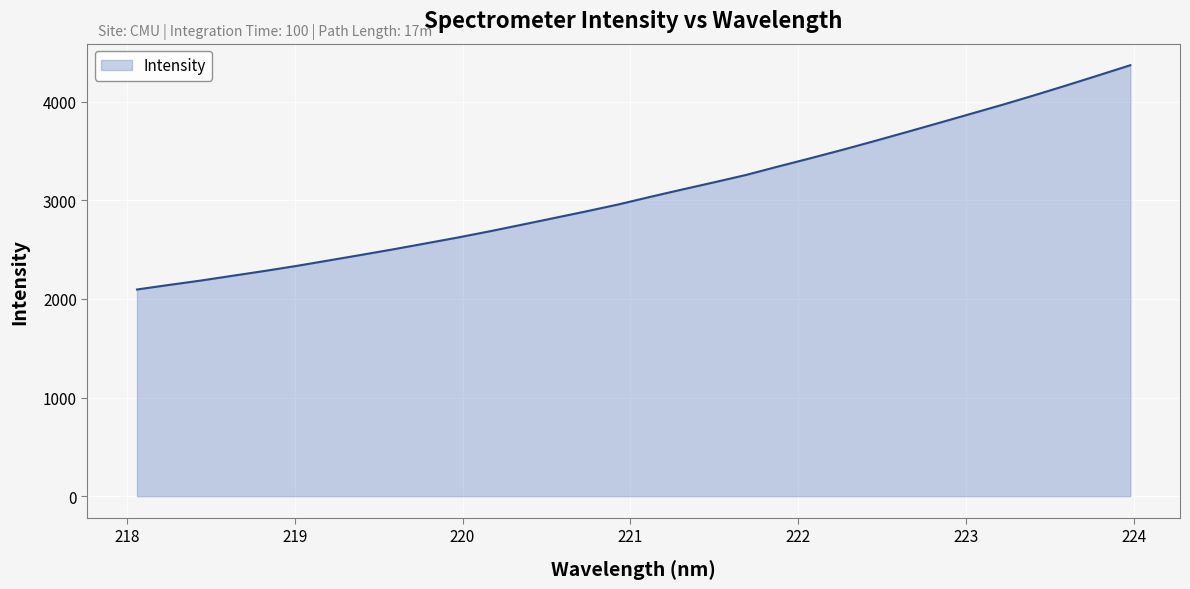

True or false: there are more than 1 points higher than both neighbors.

False